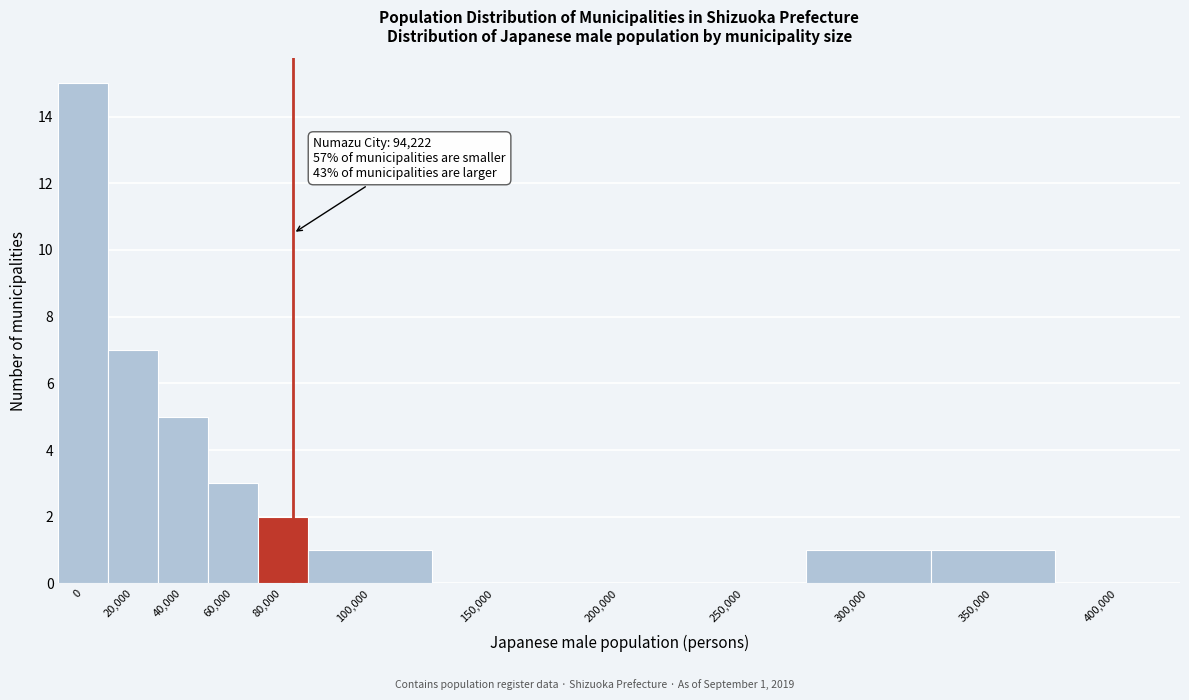

Reading left to right, list all the values displayed in this chart.

0=15	20,000=7	40,000=5	60,000=3	80,000=2	100,000=1	150,000=0	200,000=0	250,000=0	300,000=1	350,000=1	400,000=0